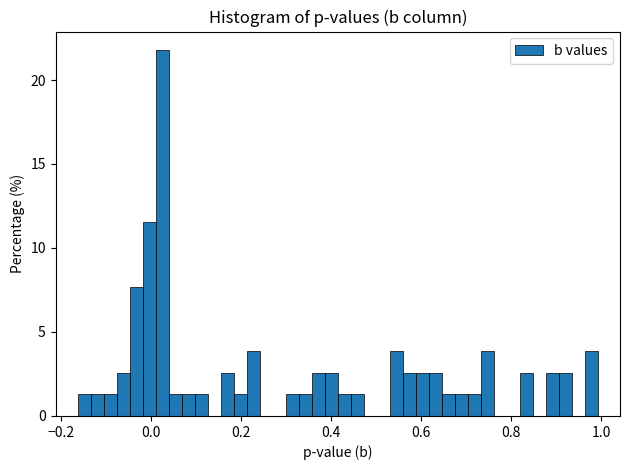

Around what value on the x-axis is the tallest bar? Give the approximate position of its centre, as read against the axis.

0.02